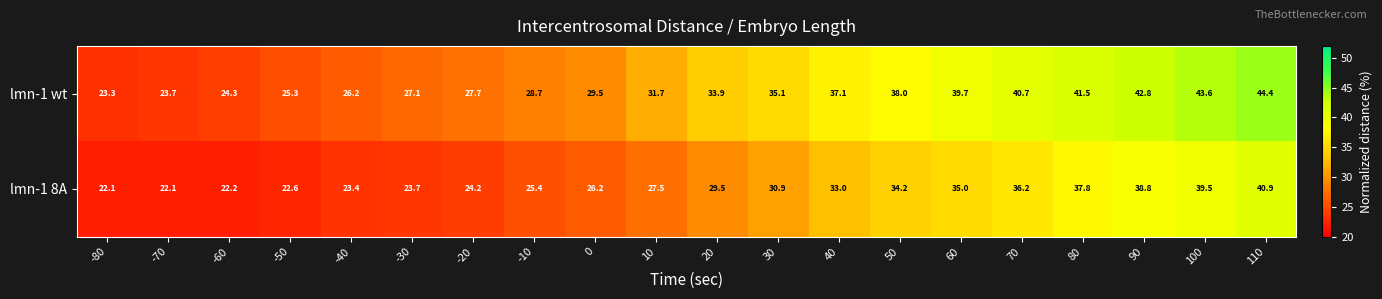

What is the minimum value shown in the chart?

22.1